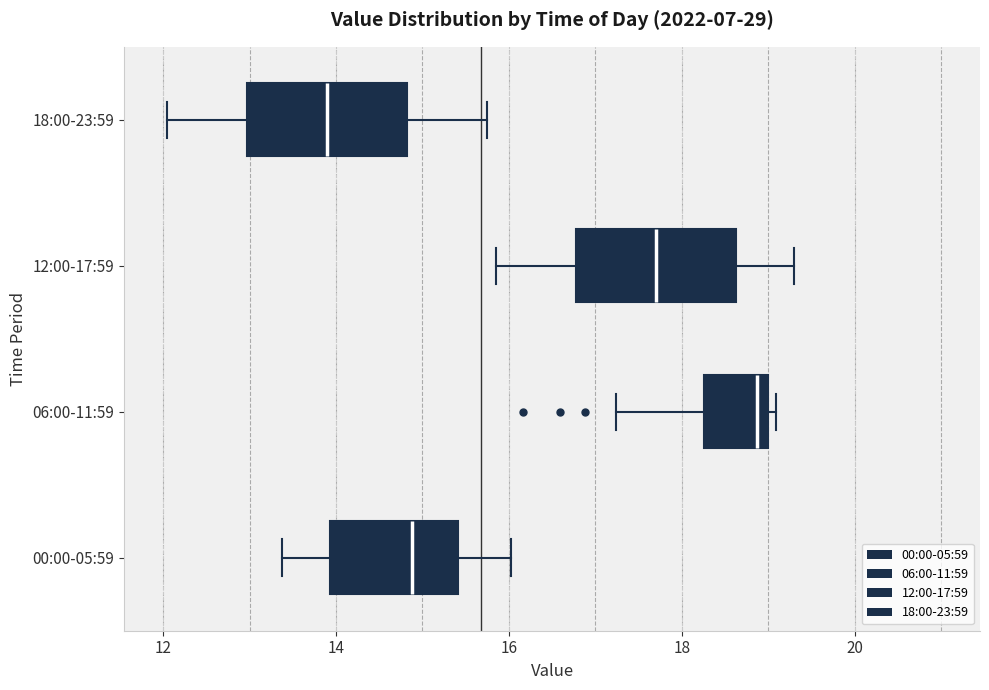

Reading bottom to top, transcribe this box plot: for each box, give where its median line is, the range the box spans, and where its two whiskers end, as read against the x-axis. The values are not printed on the chart, so give them approximately, as read against the axis.

00:00-05:59: median 14.8, box 14.0 to 15.4, whiskers 13.4 to 16.0
06:00-11:59: median 18.8, box 18.2 to 19.0, whiskers 17.2 to 19.0 (just right of the box's right edge)
12:00-17:59: median 17.8, box 16.8 to 18.6, whiskers 15.8 to 19.4
18:00-23:59: median 14.0, box 13.0 to 14.8, whiskers 12.0 to 15.8